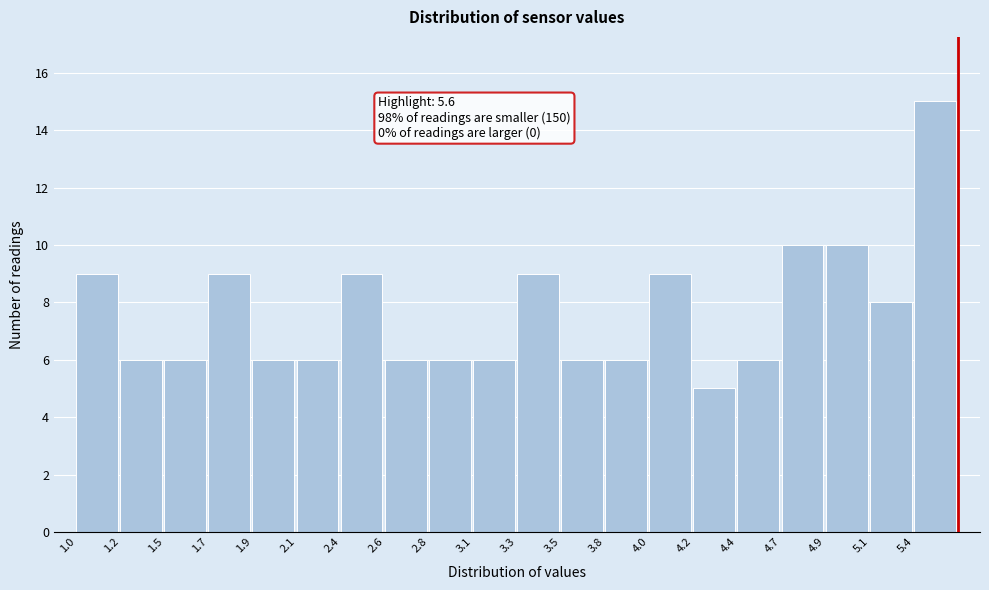

Reading left to right, extract all data points from this chart.

9	6	6	9	6	6	9	6	6	6	9	6	6	9	5	6	10	10	8	15